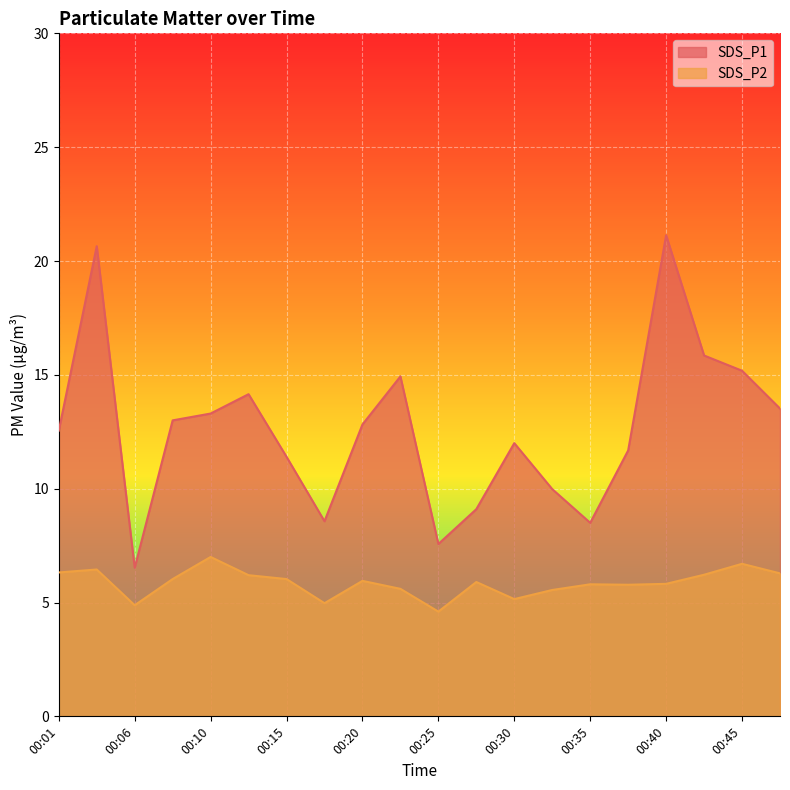

Between 00:13 and 00:10, which is larger?

00:13